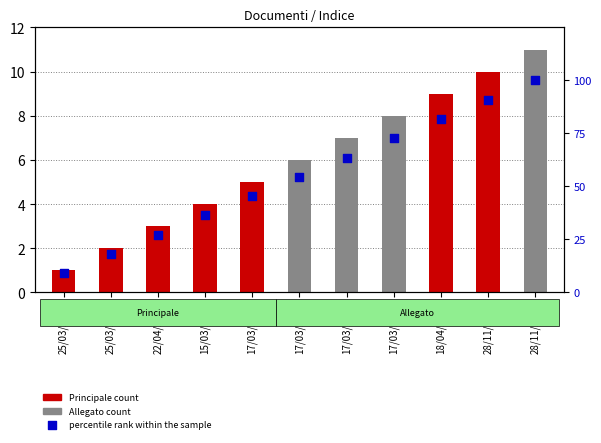

What is the ratio of the value at 17/03/2023 to the value at 28/11/2023?

0.5